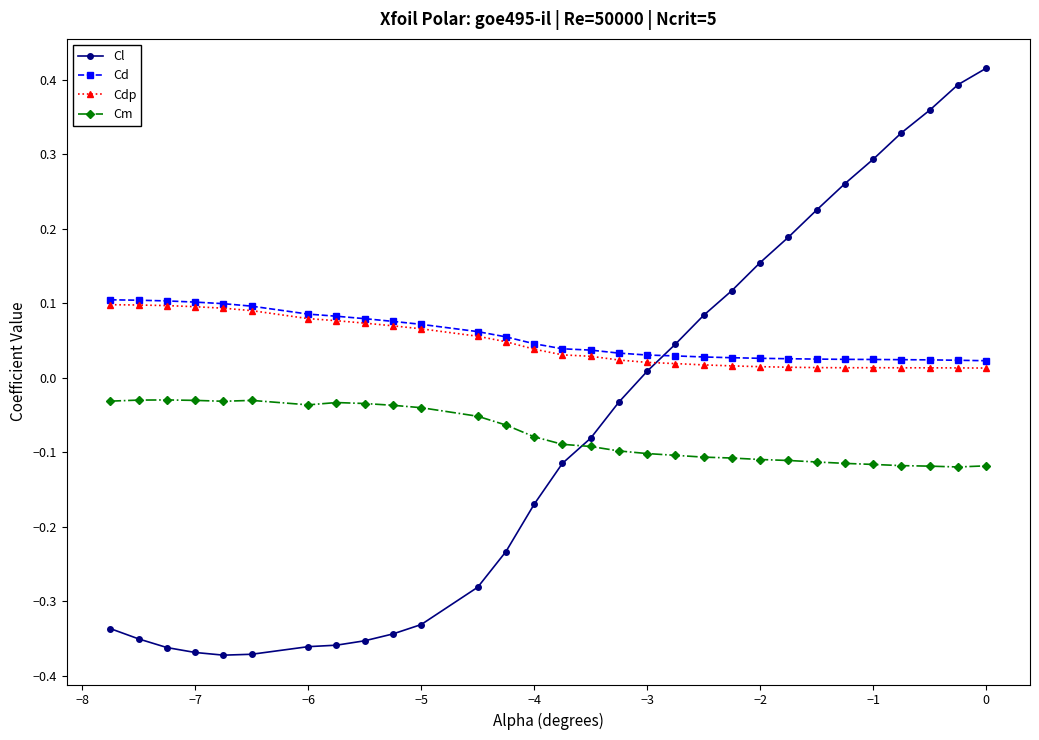

At how many categories does at least one series exceed 0?

30